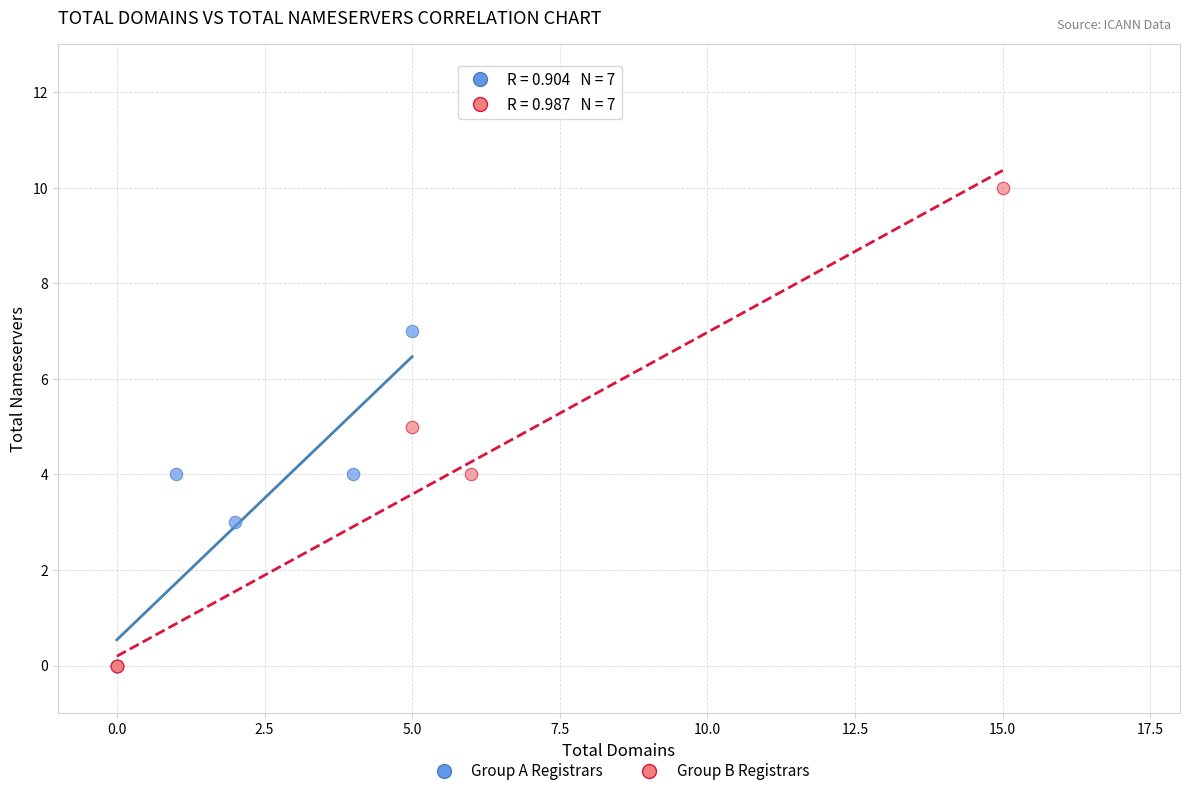

Which series contains the highest Y value?

Group B Registrars